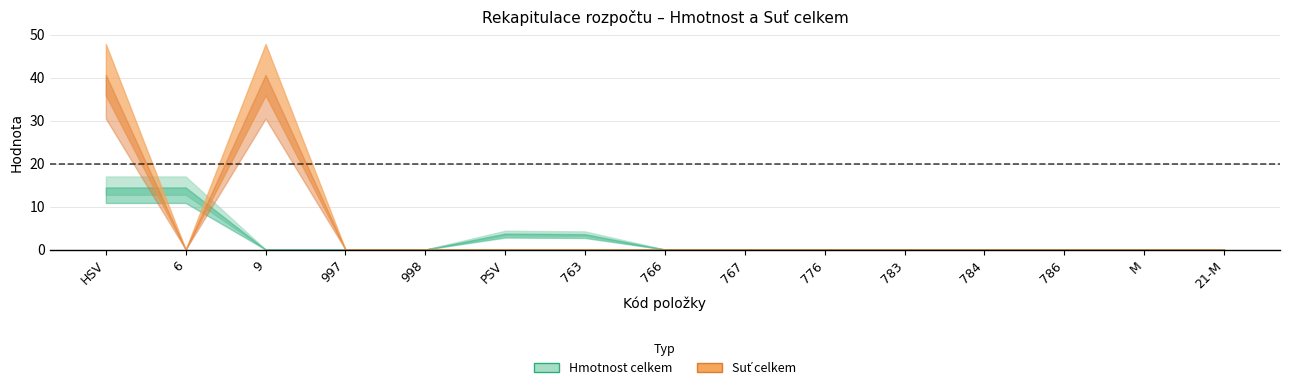

What are all the series names shown in the legend?

Hmotnost celkem, Sut celkem